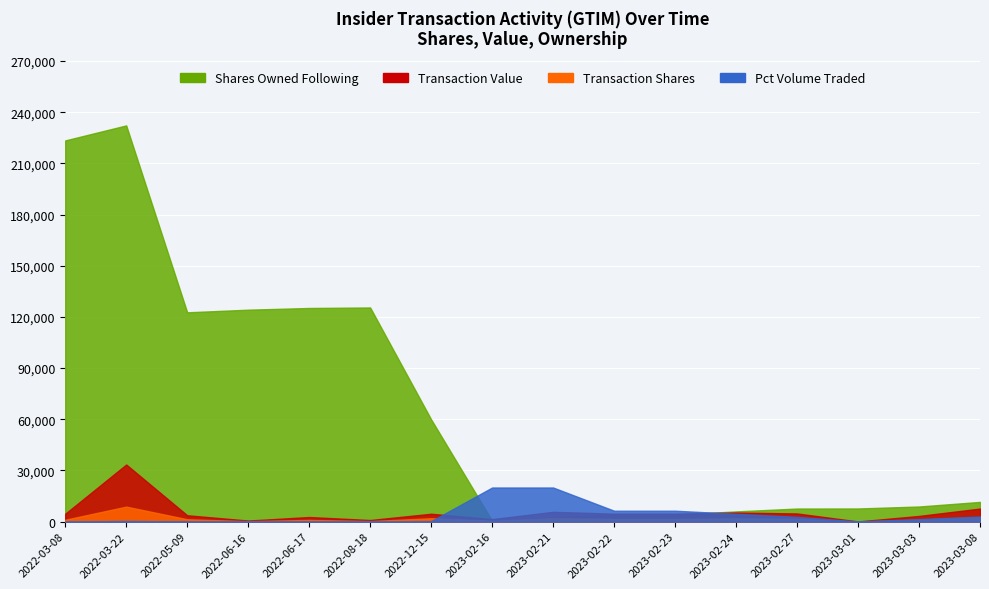

Rank the categories by pctVolumeTraded value from highest to lowest.

2023-02-16, 2023-02-21, 2023-02-23, 2023-02-22, 2023-02-24, 2023-03-08, 2023-02-27, 2023-03-03, 2022-03-22, 2022-12-15, 2023-03-01, 2022-06-17, 2022-05-09, 2022-08-18, 2022-06-16, 2022-03-08